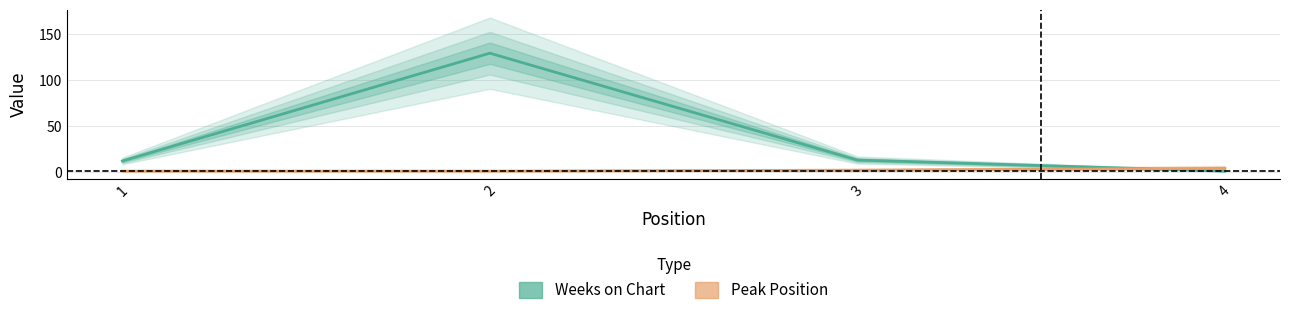

What is the difference between the highest and lowest values at 2?

128